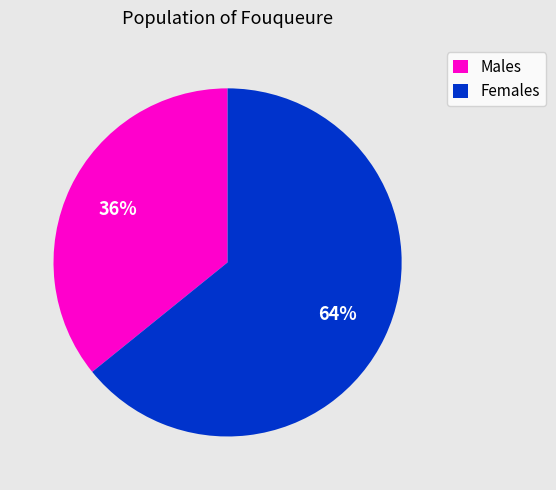

Count the number of slices in the pie.

2